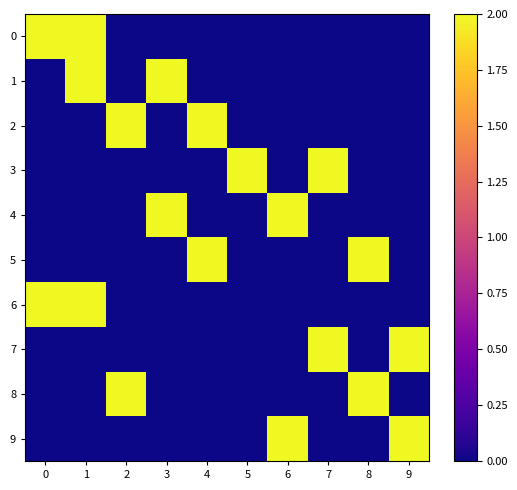

Rank the series by their maximum value, from highest to lowest.

0, 1, 2, 3, 4, 5, 6, 7, 8, 9